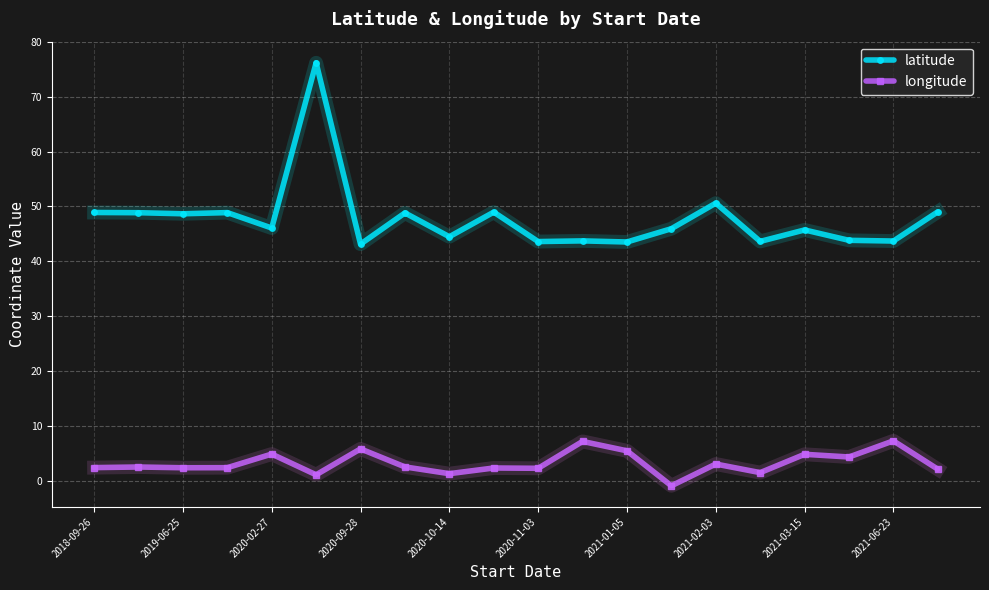

List the series in order of their overall mean, lowest first.

longitude, latitude